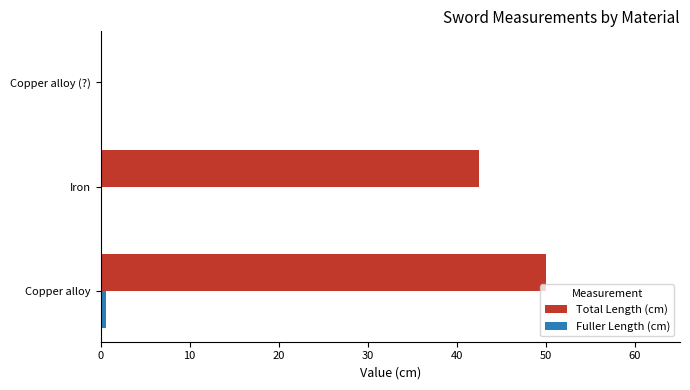

The Total Length (cm) series shows 81.4 at Copper alloy. True or false?

False